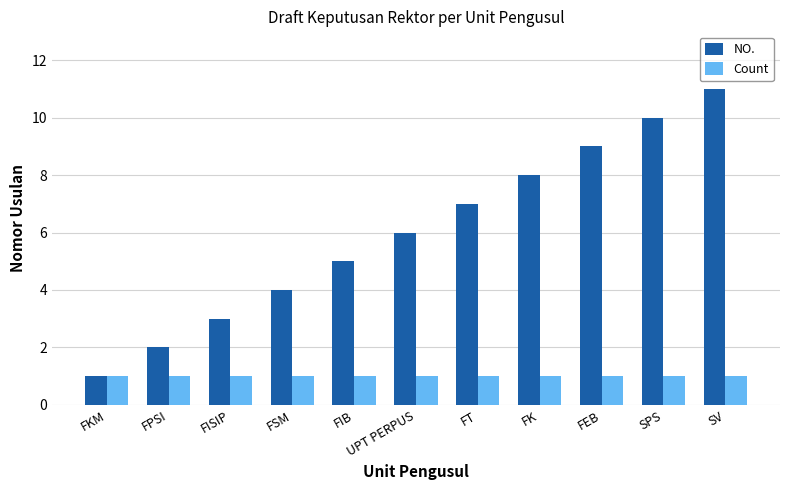

The value of Count at FKM is 1. True or false?

True